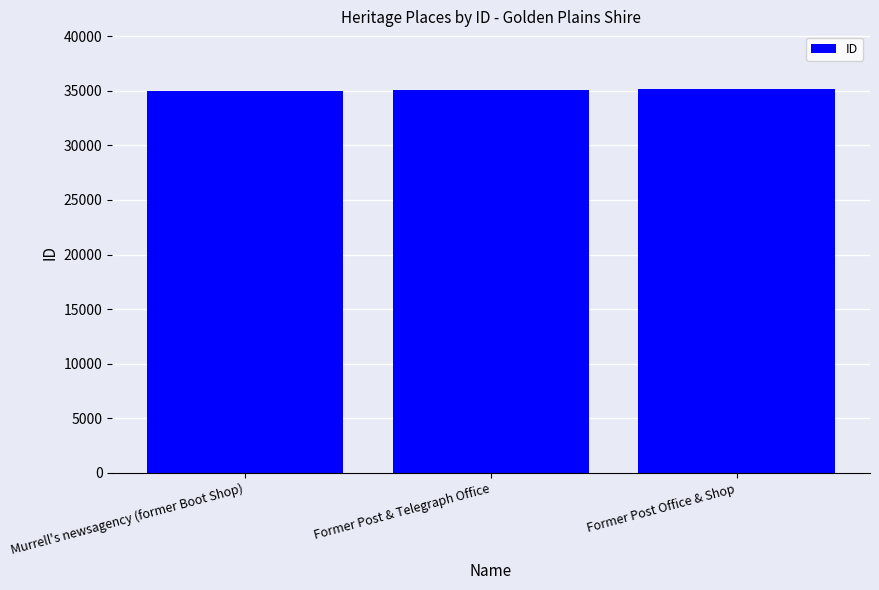

What is the sum of all values?

105161